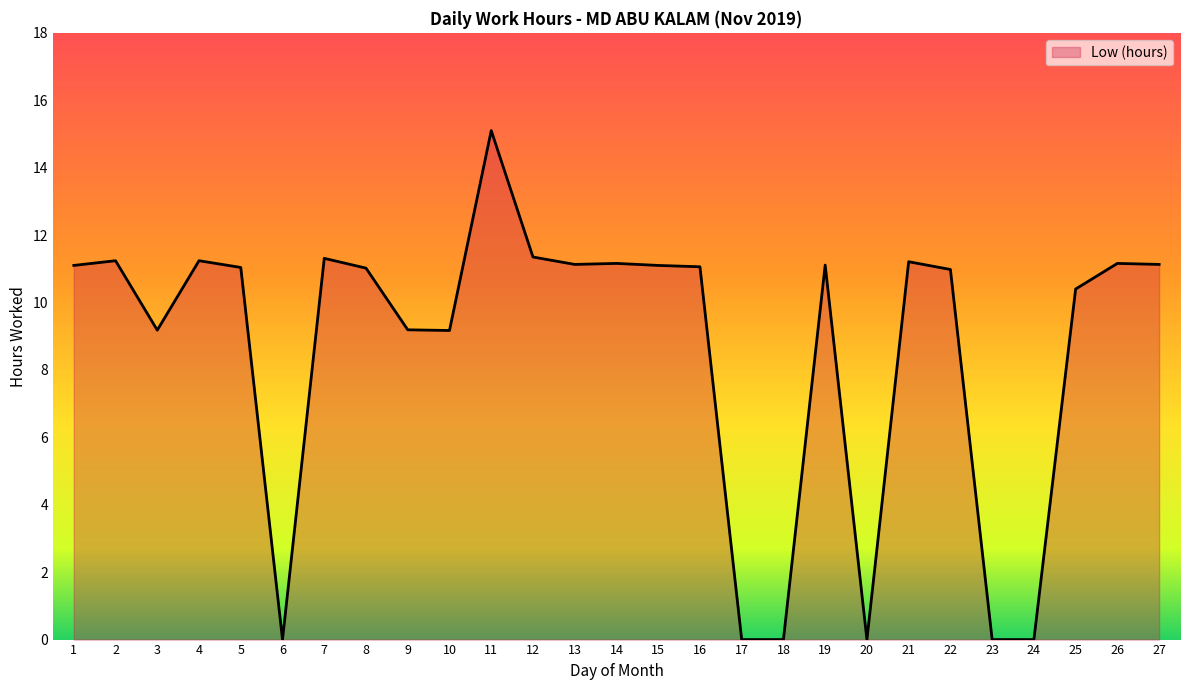

At which category does the chart reach its peak across all series?

11